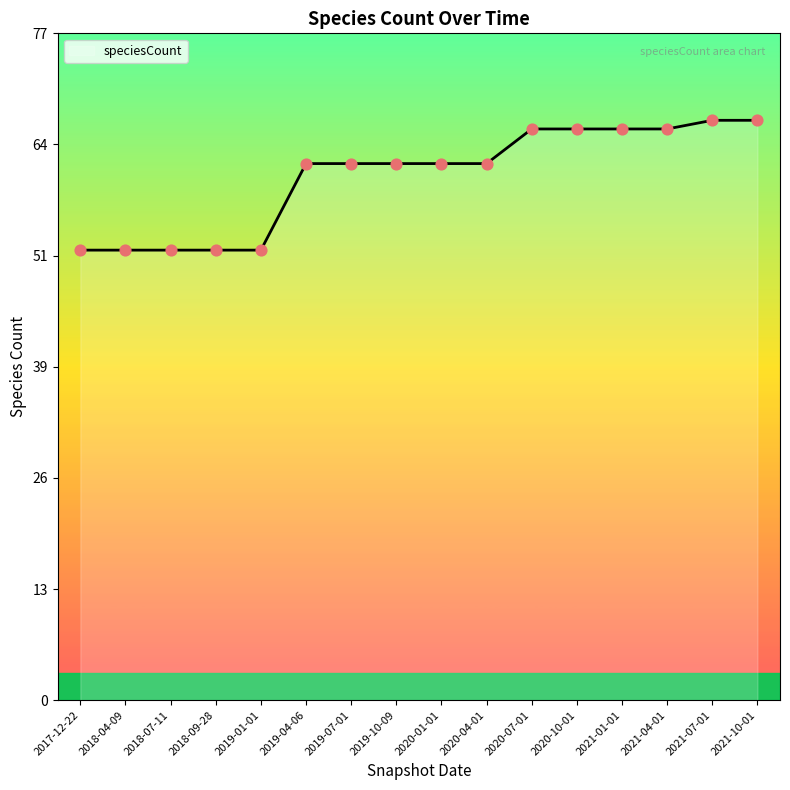

Which has a higher value, 2020-10-01 or 2017-12-22?

2020-10-01